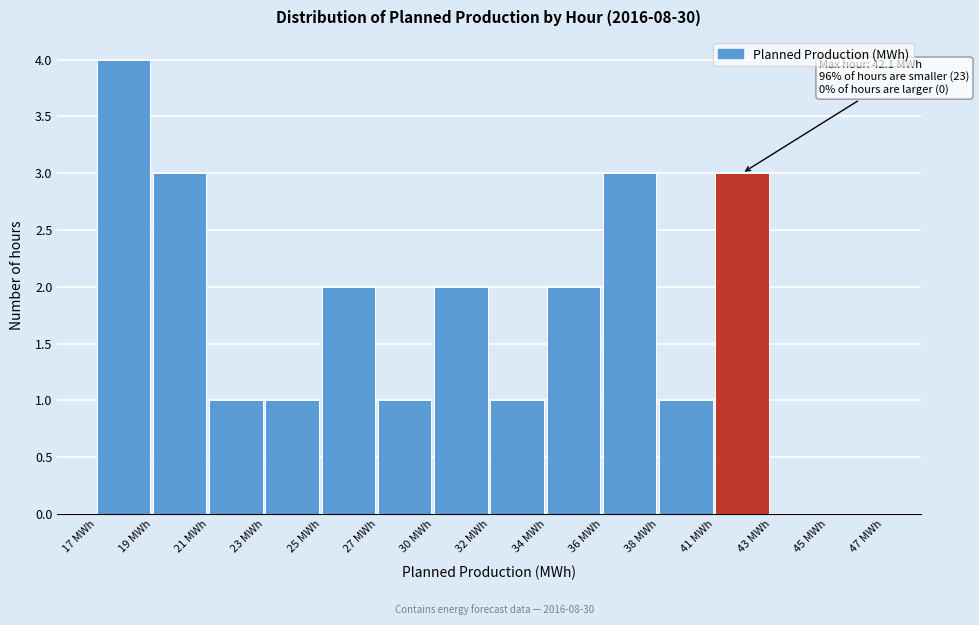

Reading left to right, extract all data points from this chart.

17 MWh=4	19 MWh=3	21 MWh=1	23 MWh=1	25 MWh=2	27 MWh=1	30 MWh=2	32 MWh=1	34 MWh=2	36 MWh=3	38 MWh=1	41 MWh=3	43 MWh=0	45 MWh=0